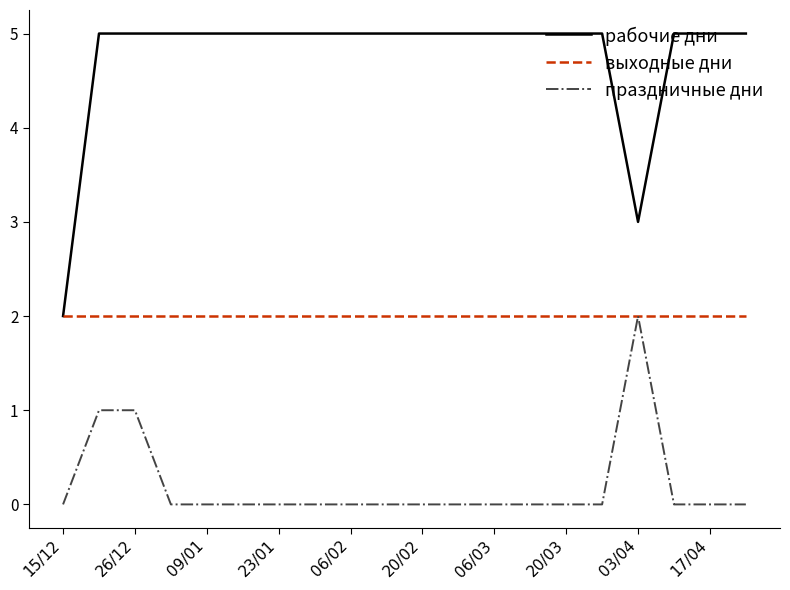

List the series in order of their overall mean, lowest first.

праздничные дни, выходные дни, рабочие дни